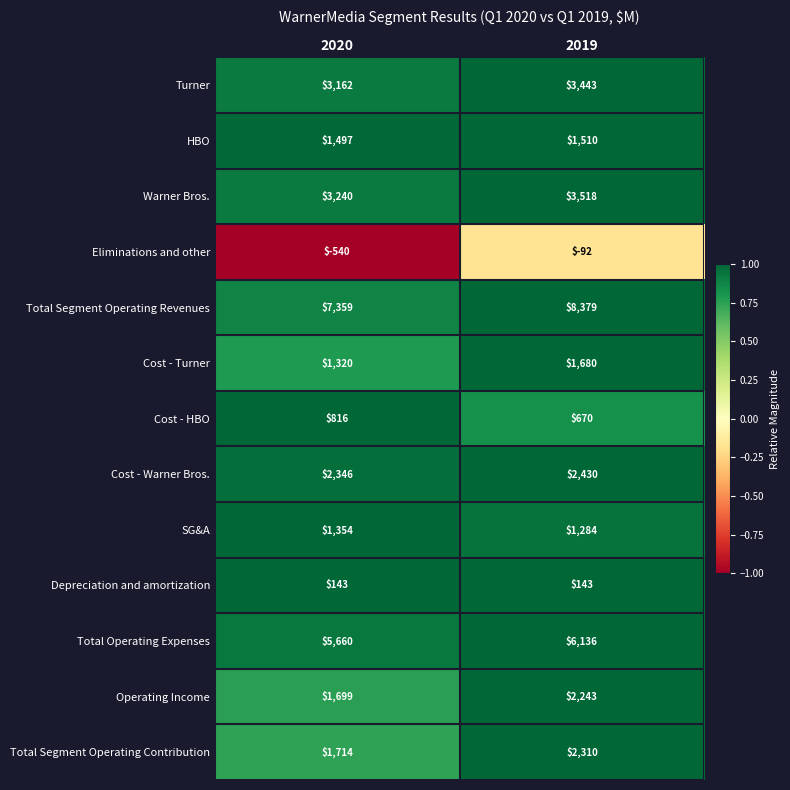

Which category has the highest value in the Cost - HBO series?

2020